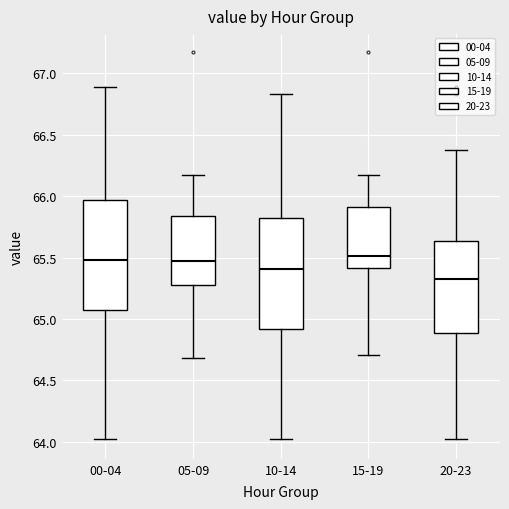

Reading left to right, transcribe this box plot: for each box, give where its median line is, the range the box spans, and where its two whiskers end, as read against the y-axis. The values are not printed on the chart, so give them approximately, as read against the axis.

00-04: median 65.50, box 65.10 to 65.95, whiskers 64.00 to 66.90
05-09: median 65.45, box 65.30 to 65.85, whiskers 64.70 to 66.15
10-14: median 65.40, box 64.90 to 65.80, whiskers 64.00 to 66.85
15-19: median 65.50, box 65.40 to 65.90, whiskers 64.70 to 66.15
20-23: median 65.35, box 64.90 to 65.65, whiskers 64.00 to 66.40